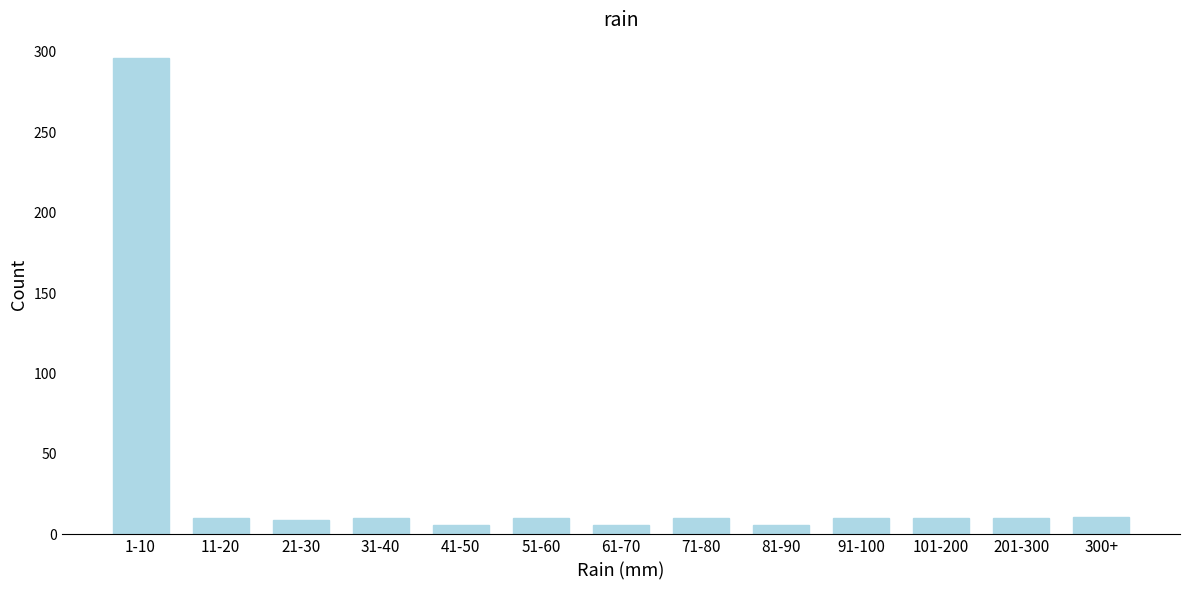

The chart shows a value of 11 at 300+. True or false?

True